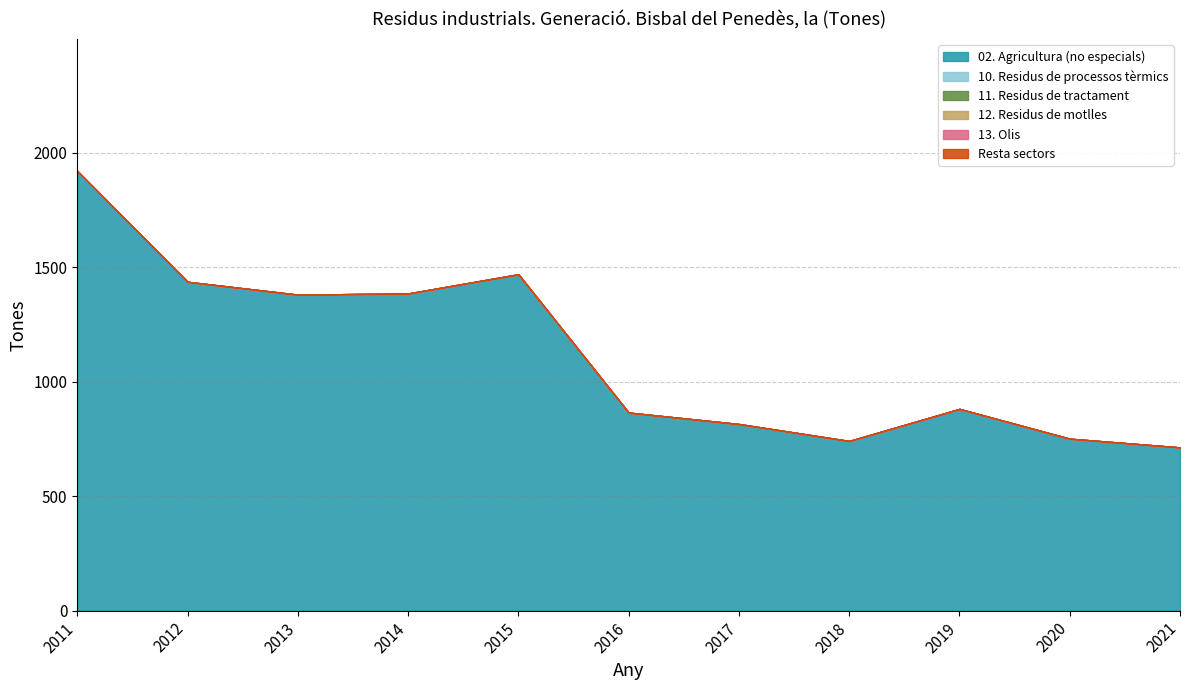

Which series has the widest spread of values?

02. Agricultura (no especials)